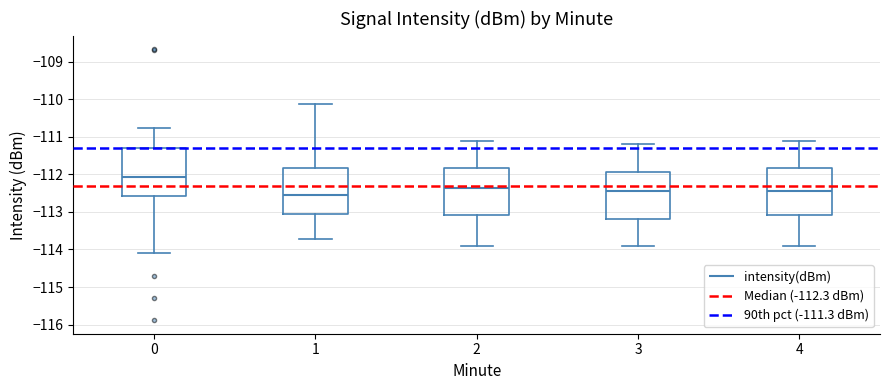

Which box's median line is the lowest?

1